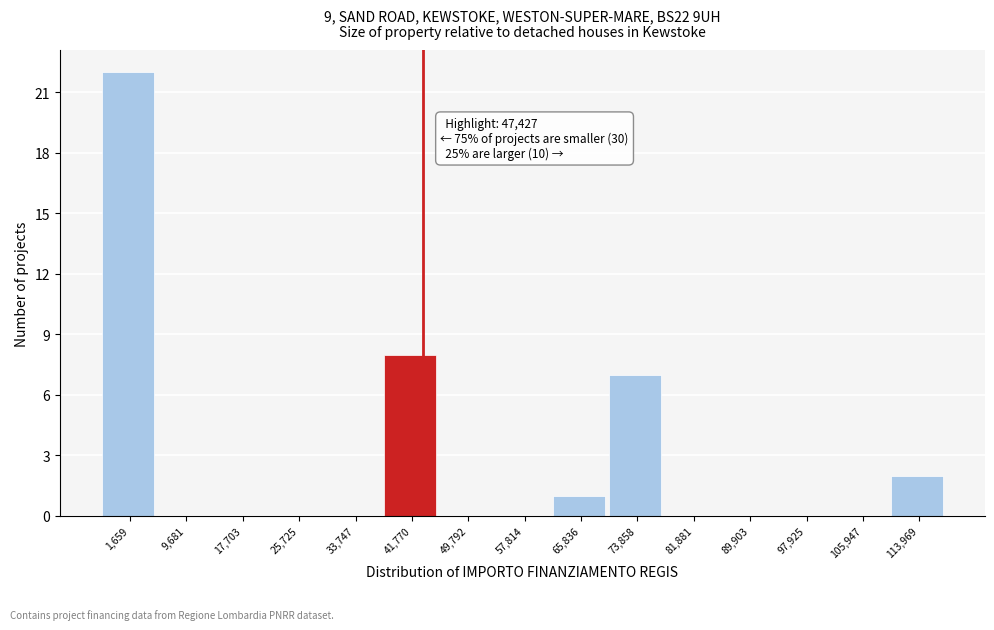

Reading left to right, transcribe all the data shown in this chart.

1,659=22	9,681=0	17,703=0	25,725=0	33,747=0	41,770=8	49,792=0	57,814=0	65,836=1	73,858=7	81,881=0	89,903=0	97,925=0	105,947=0	113,969=2